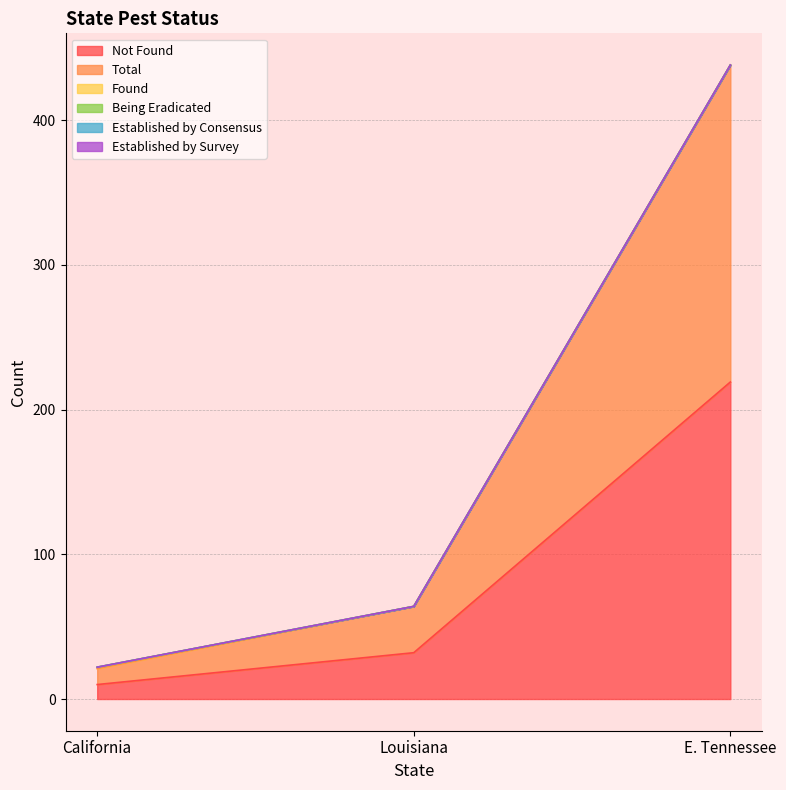

How many lines are shown in the chart?

6